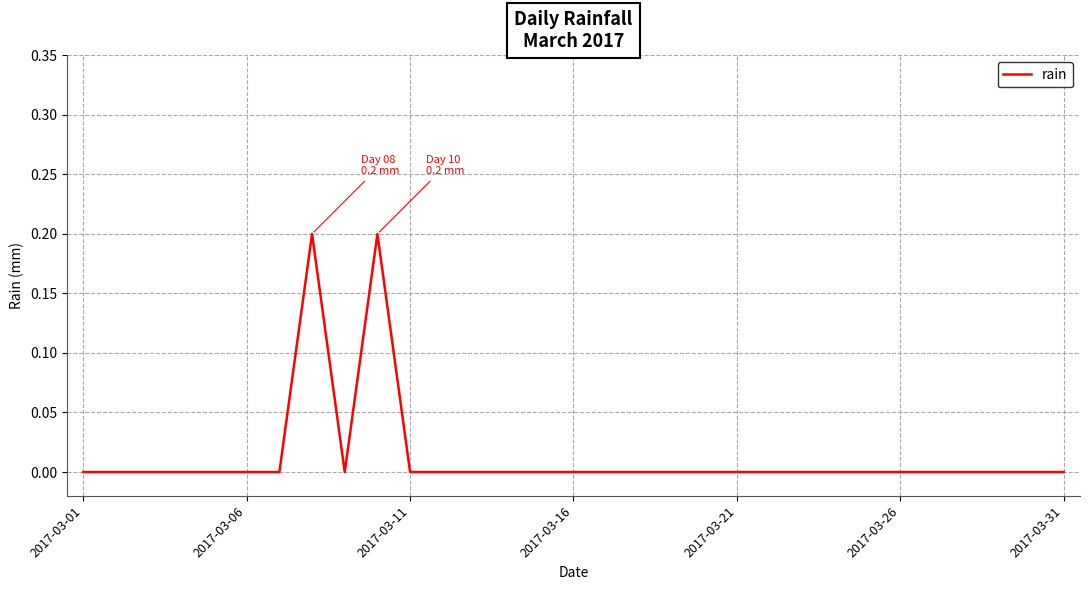

Does the chart display data point markers on the line(s)?

No